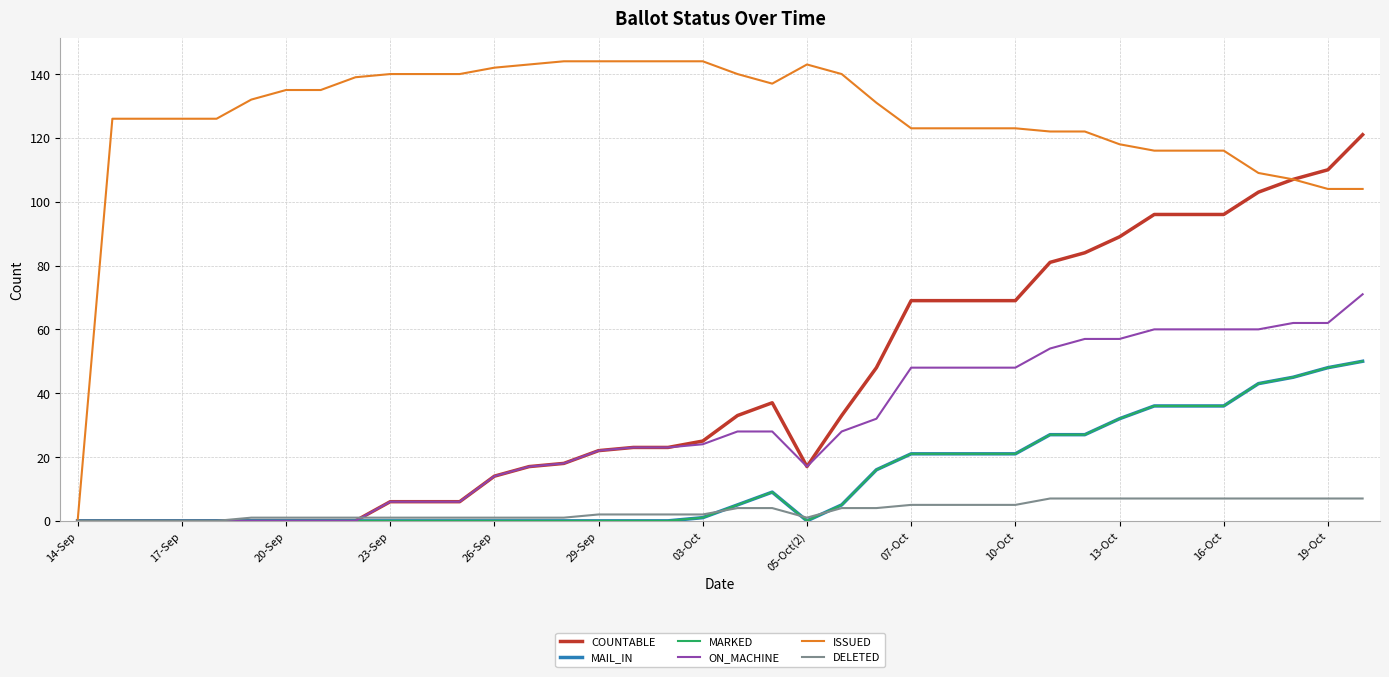

True or false: ISSUED and MARKED cross at least once.

False